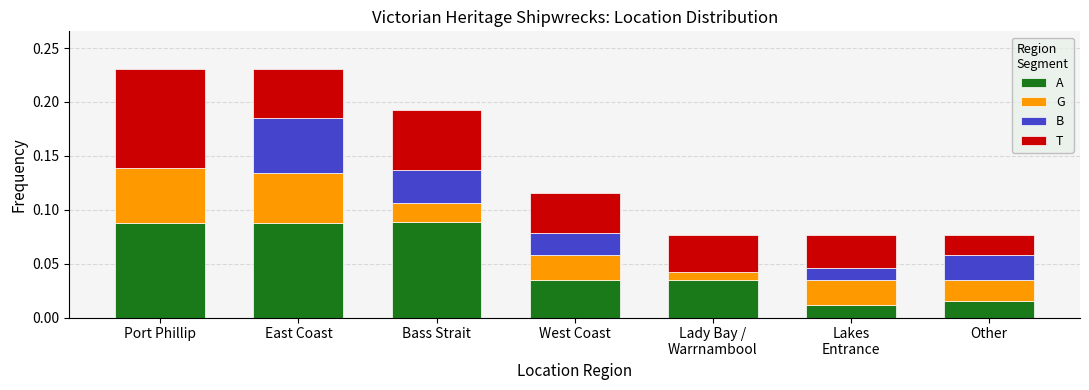

Rank the series at East Coast from highest to lowest value.

A, B, G, T